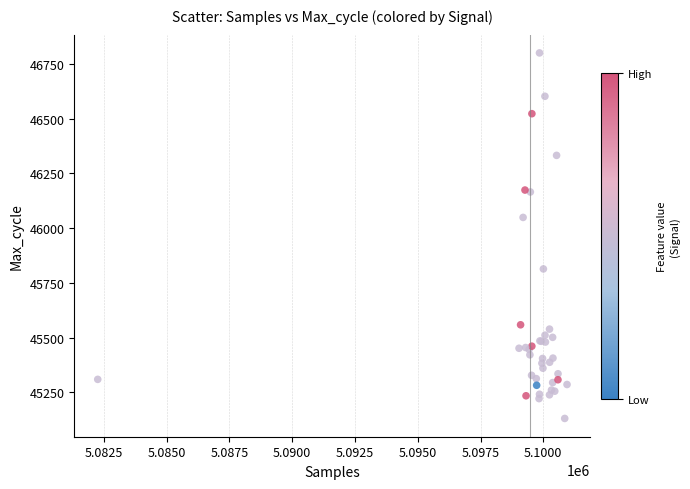

What Y value in the scatter plot is closest to 45965?

46048.9